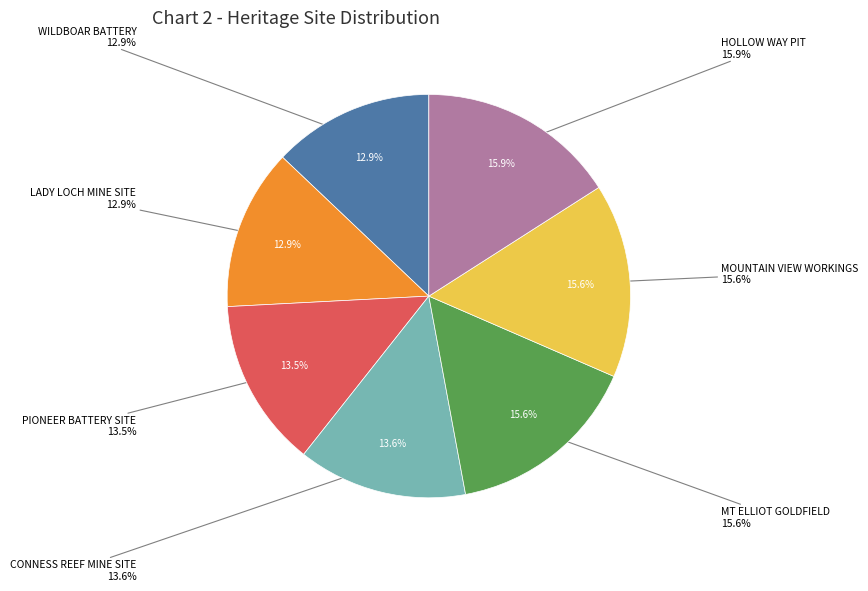

How much of the chart is everything except HOLLOW WAY PIT?

84.1%